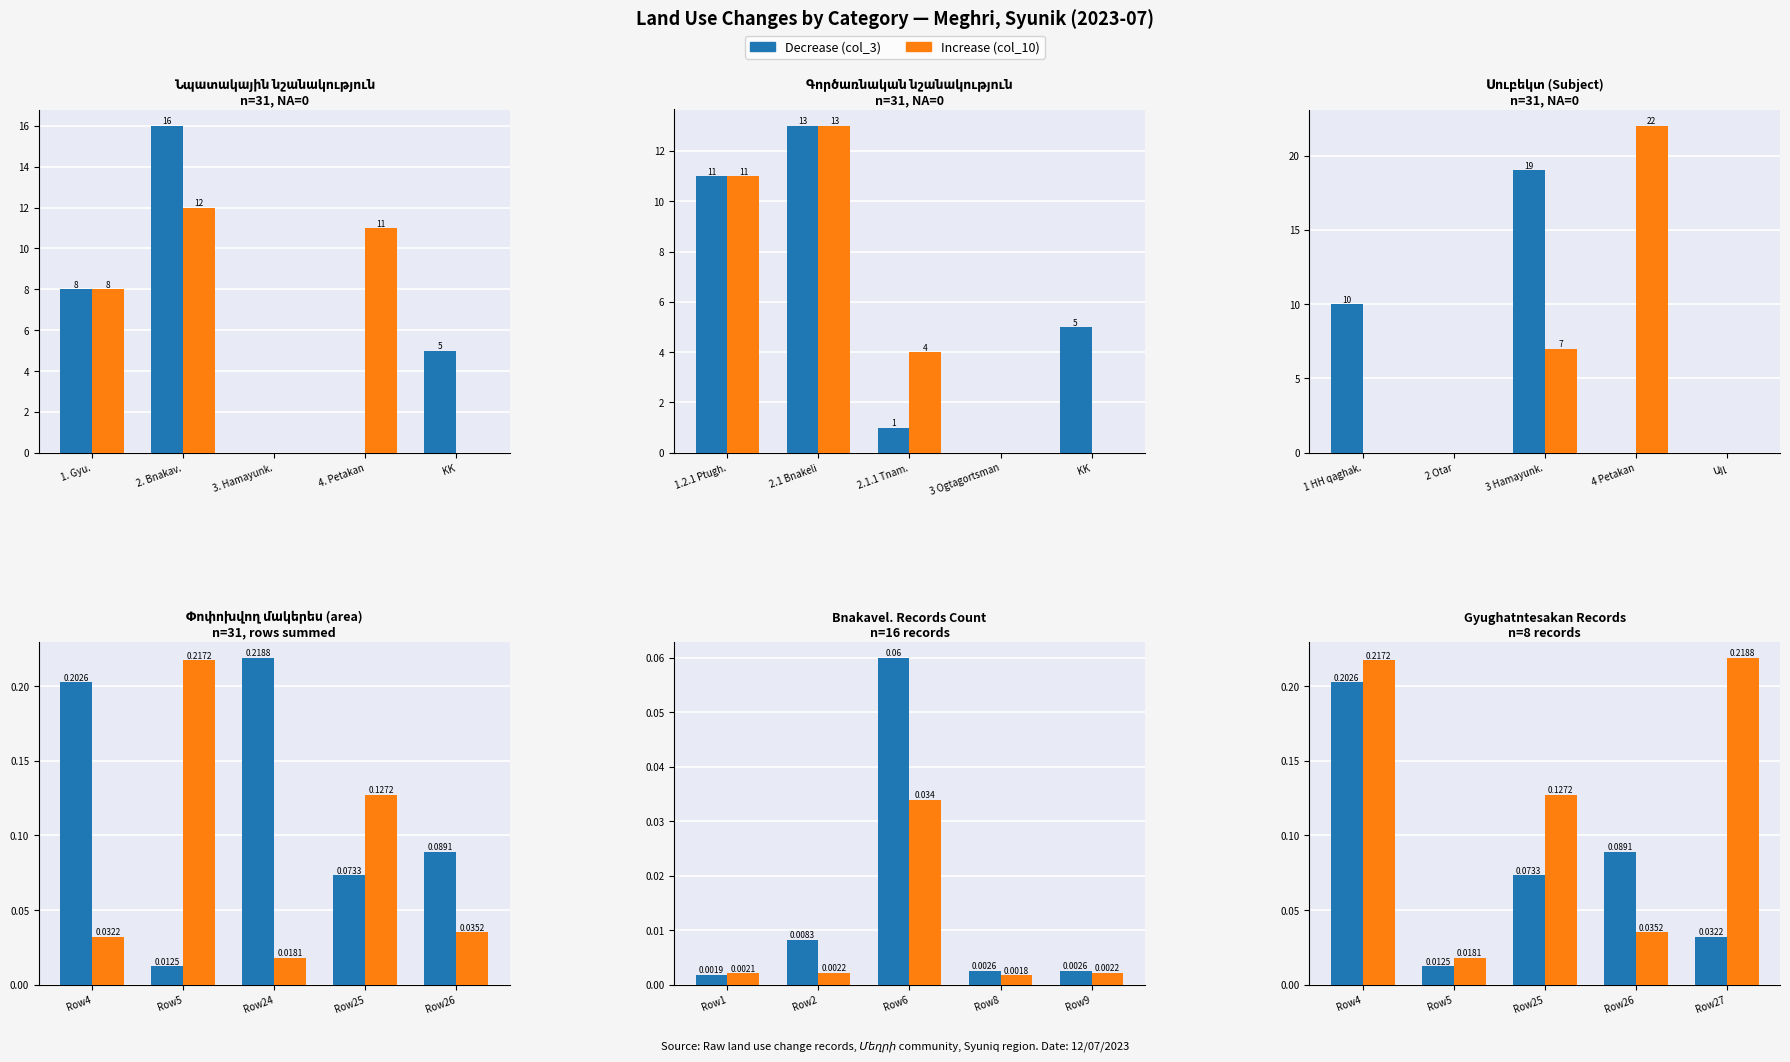

How many bars are there in each group?

2